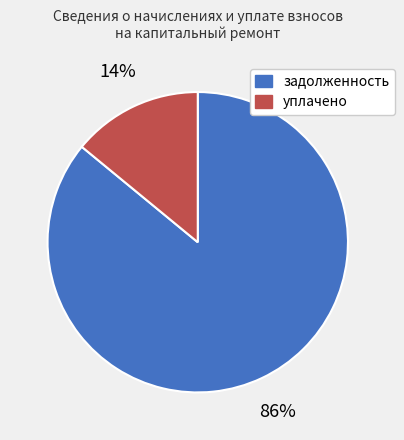

To the nearest percent, what portion does уплачено represent?

14%